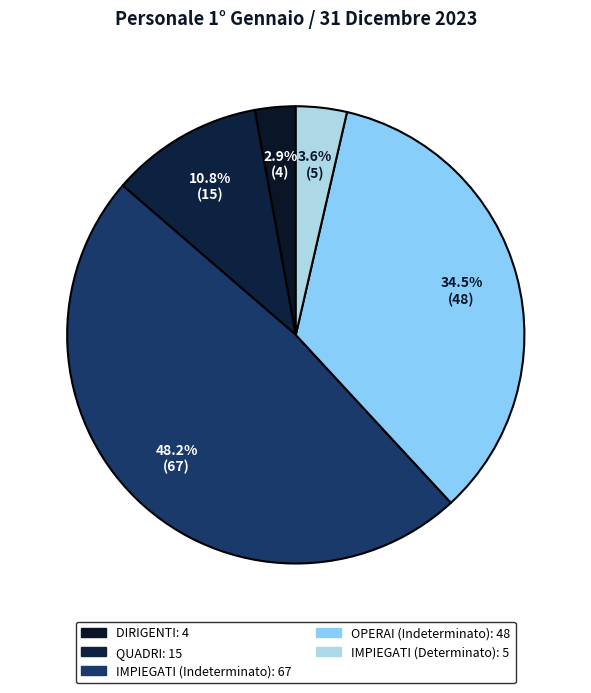

Does IMPIEGATI (Indeterminato) represent more than half of the total?

No